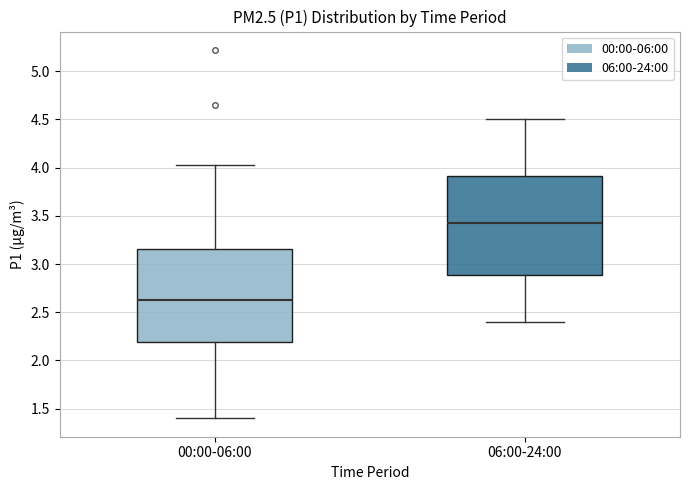

Which box is the tallest, from its lower edge to its upper edge?

06:00-24:00